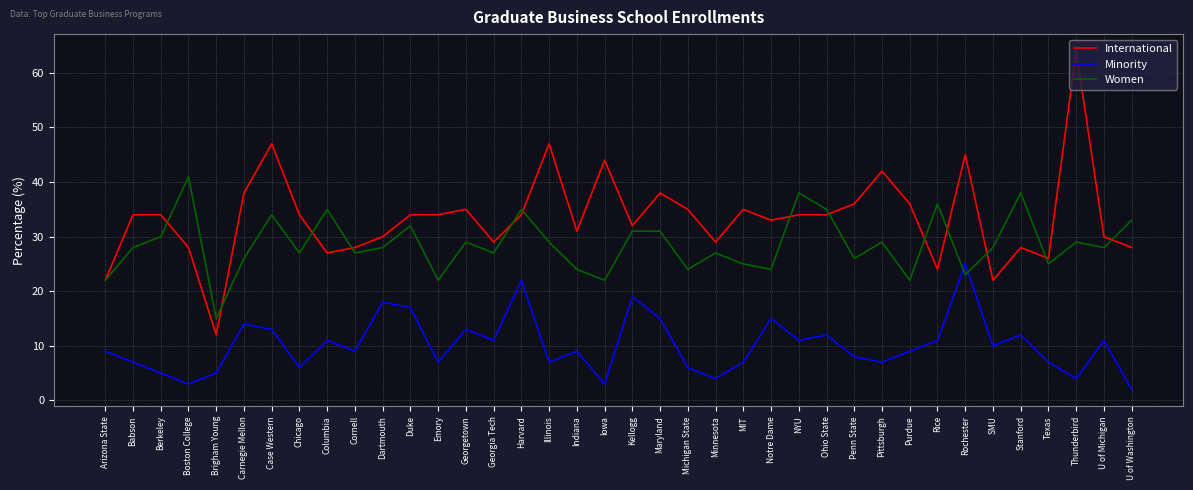

At which category does Women reach its first local valley?

Brigham Young